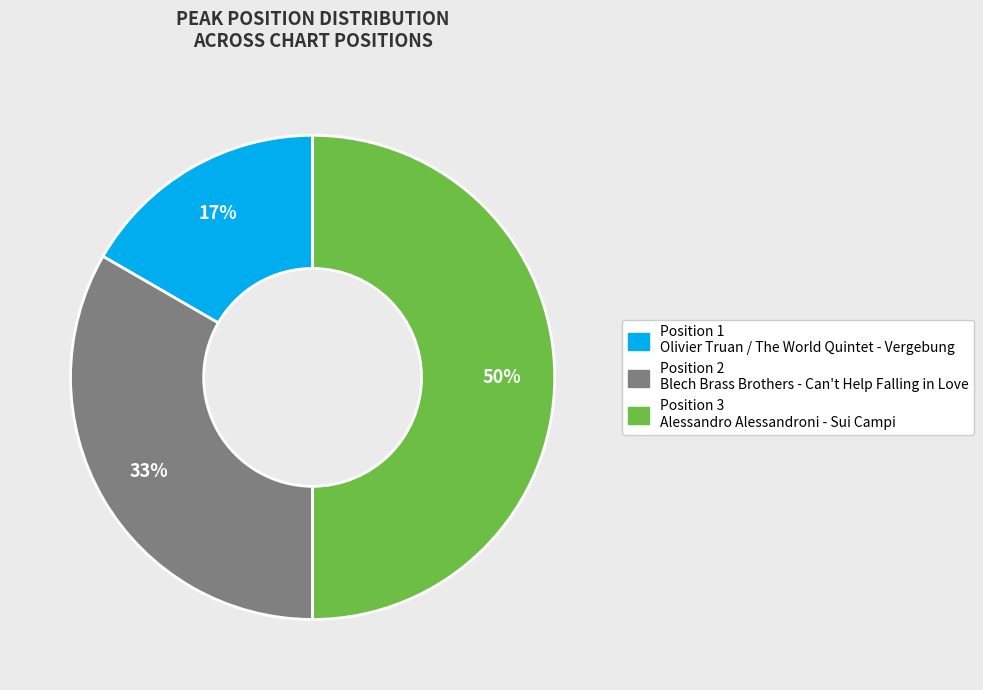

Does Position 1 represent more than half of the total?

No